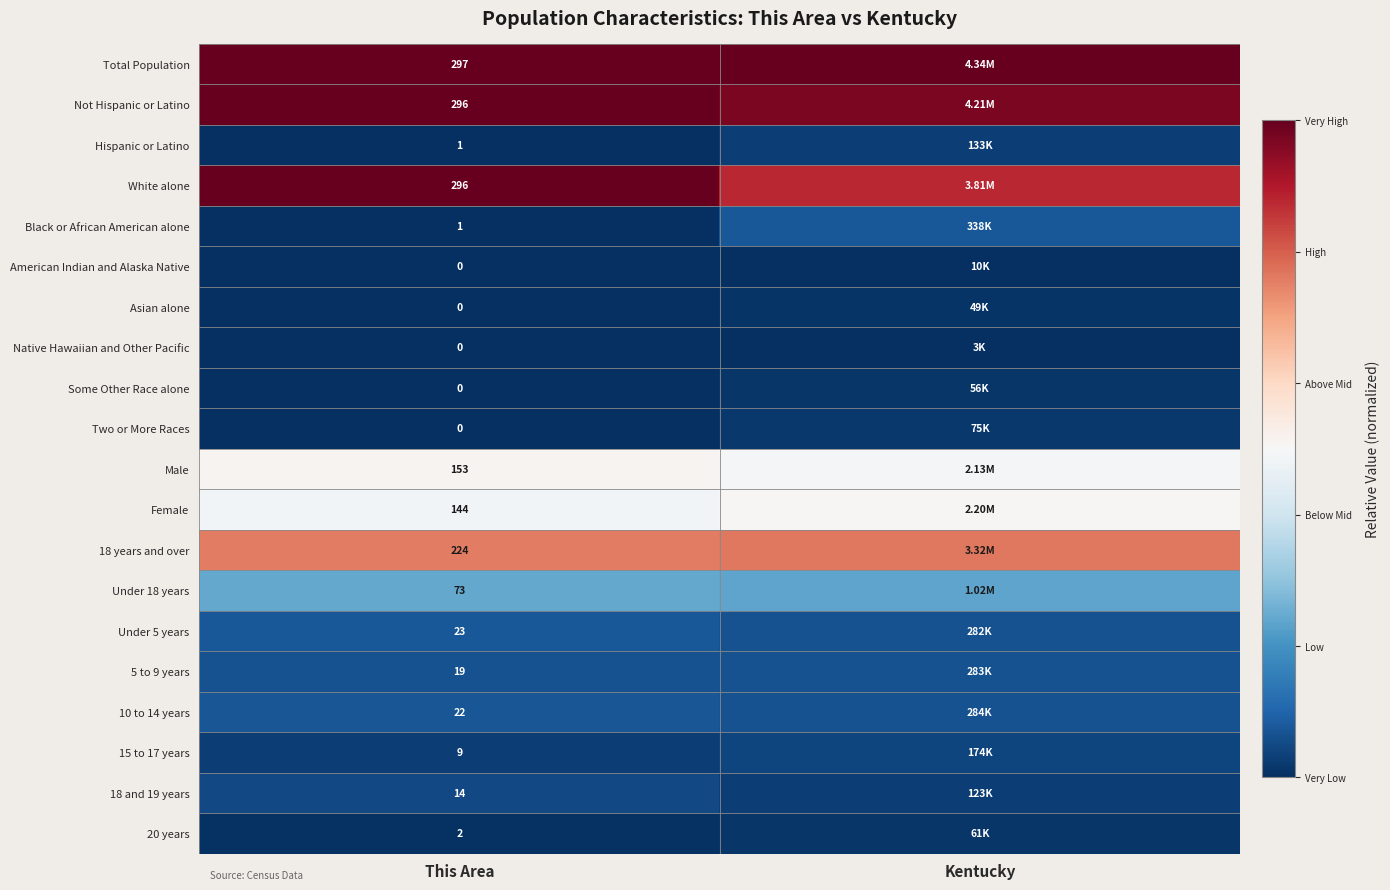

Is the value of 18 and 19 years at This Area greater than the value of Two or More Races at This Area?

Yes